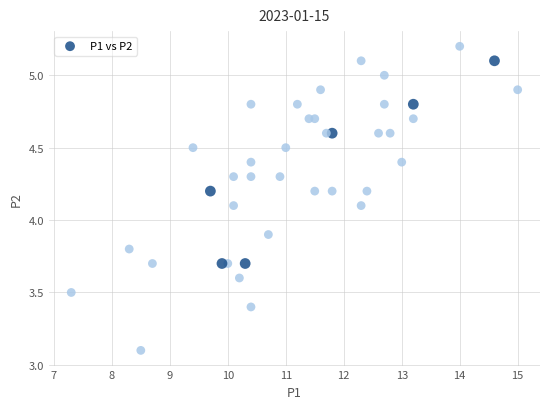

What is the range of Y values (max minus min)?

2.1